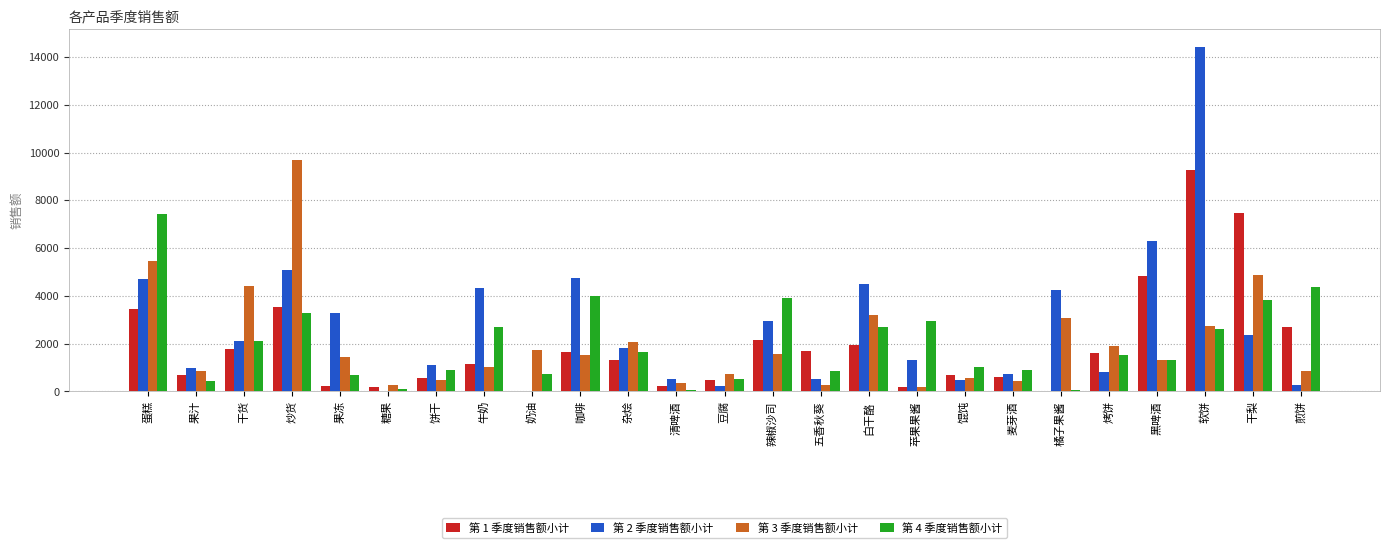

At which category is the sum across all series the highest?

软饼